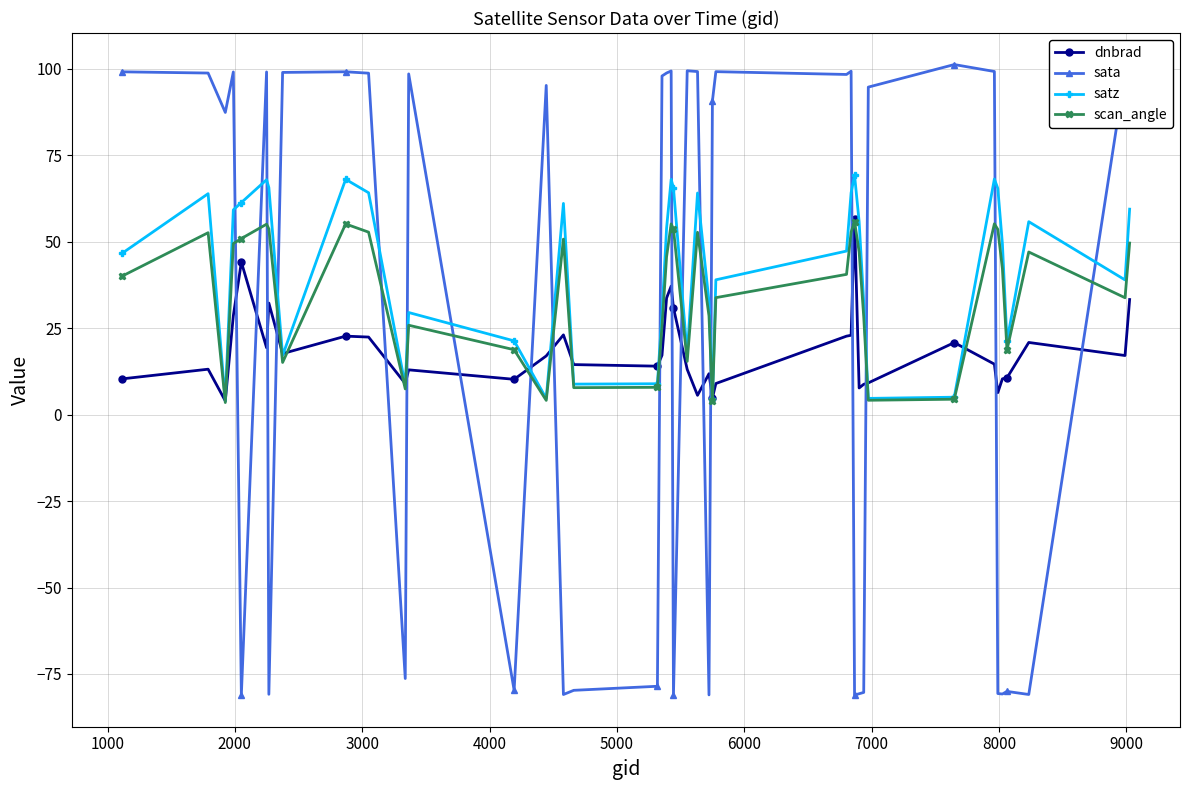

How many values in the sata series exceed 97?

20